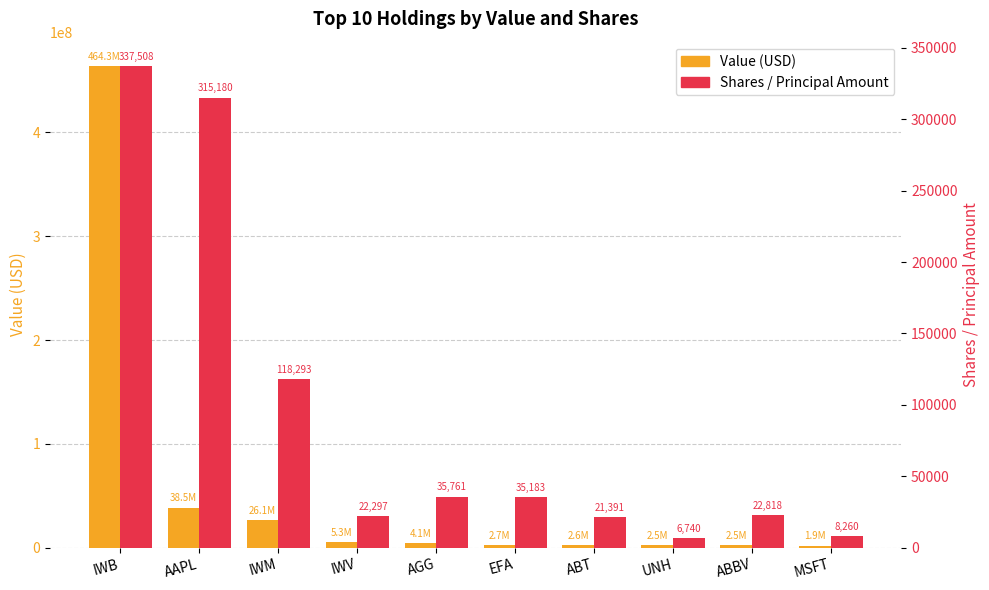

What is the highest value of the Shares / Principal series?

337508